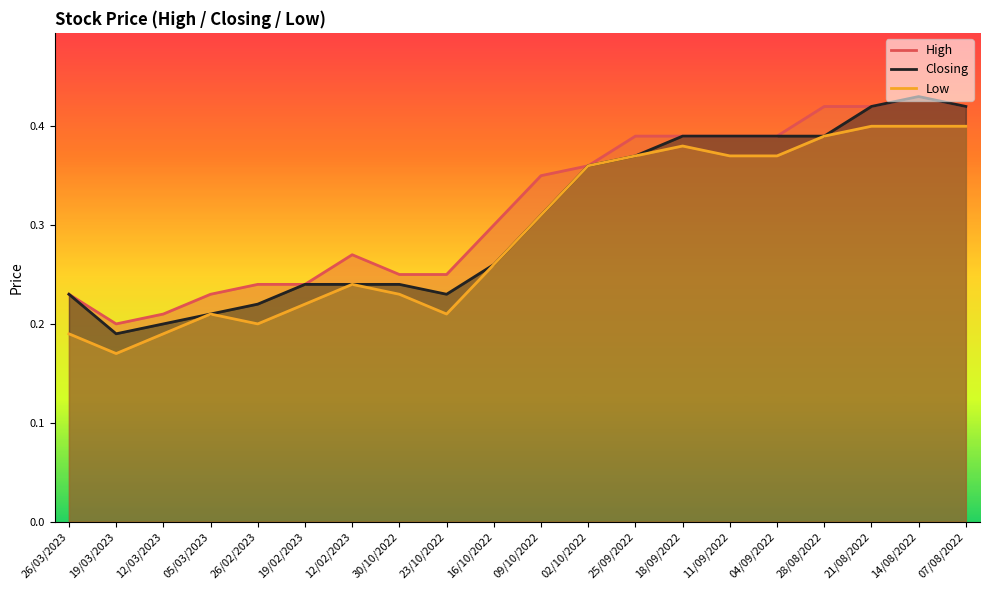

What is the average value of the Low series?

0.3